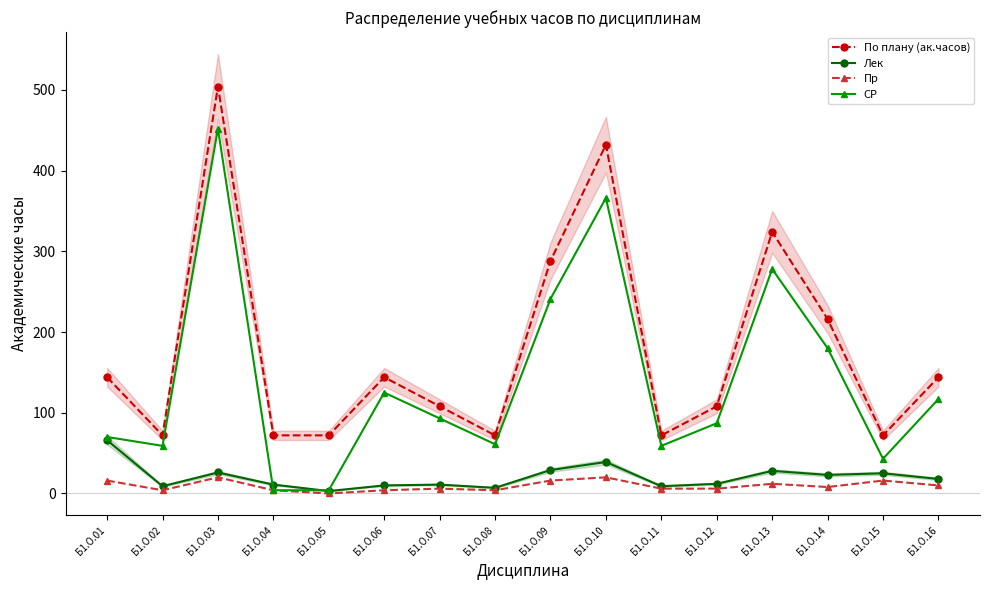

What is the spread (max minus min) of values at Б1.О.08?

68